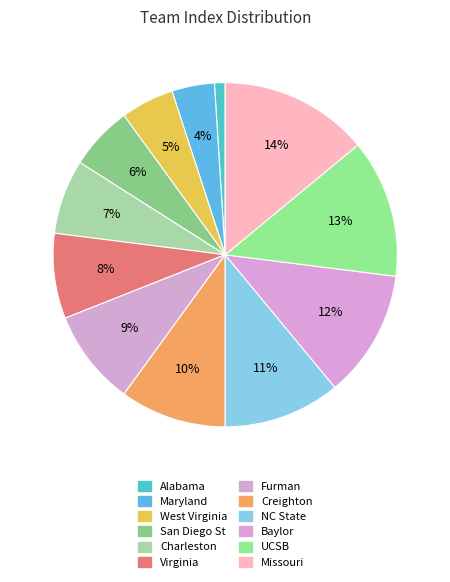

To the nearest percent, what is the difference between the largest and smallest slice percentages?

13%